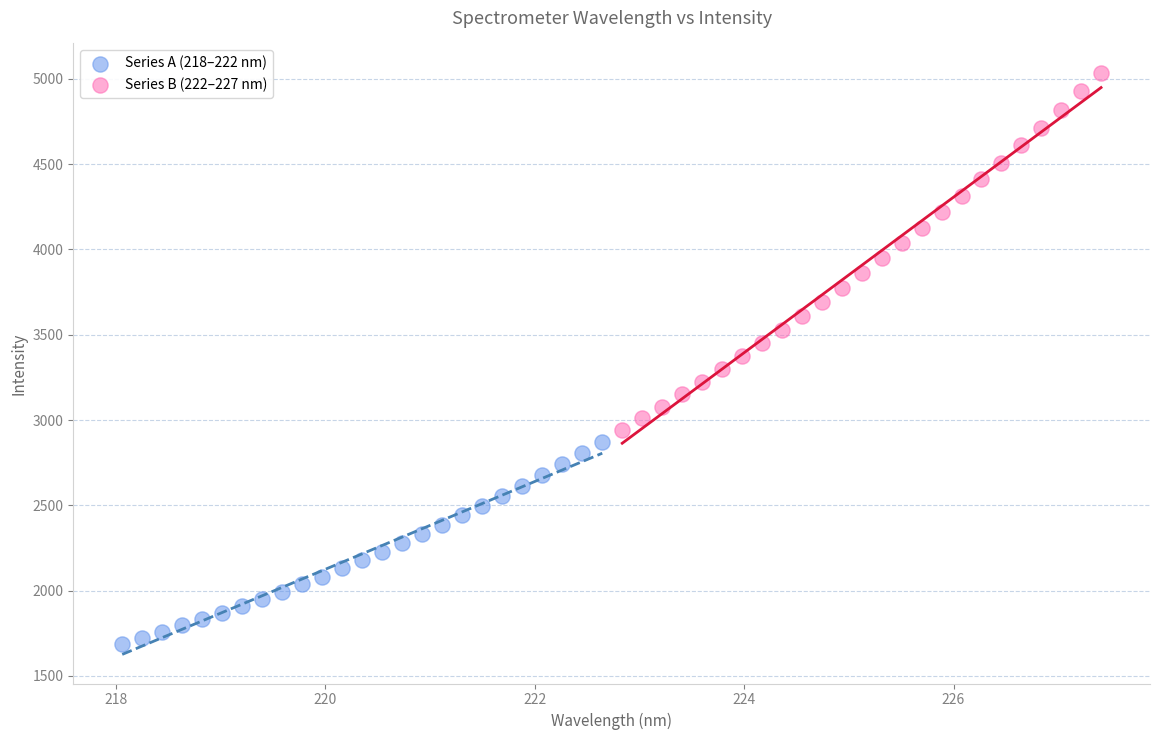

What are all the series names shown in the legend?

Series A (218–222 nm), Series B (222–227 nm)